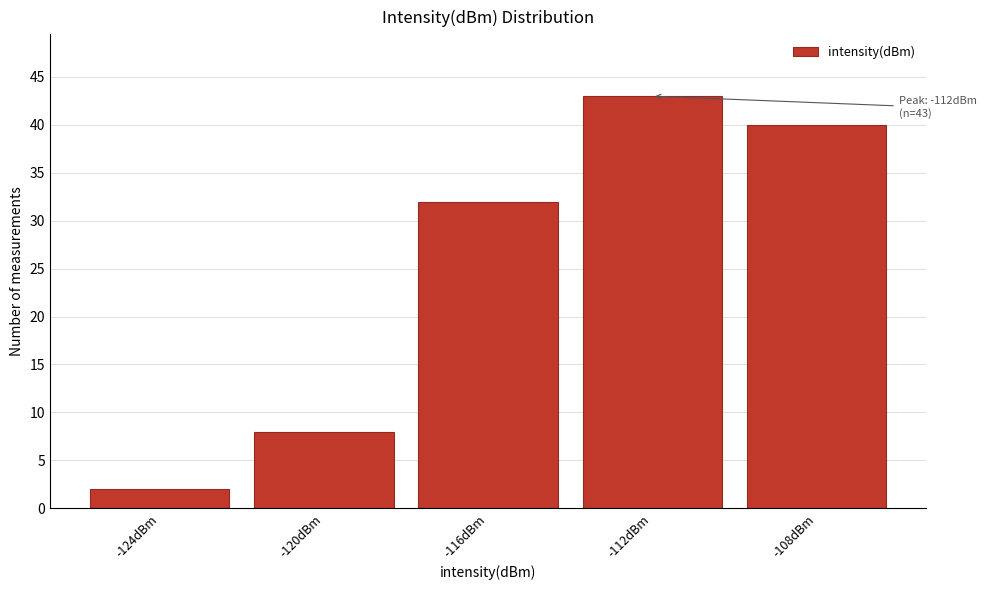

Reading right to left, list all the values displayed in this chart.

-108dBm=40	-112dBm=43	-116dBm=32	-120dBm=8	-124dBm=2